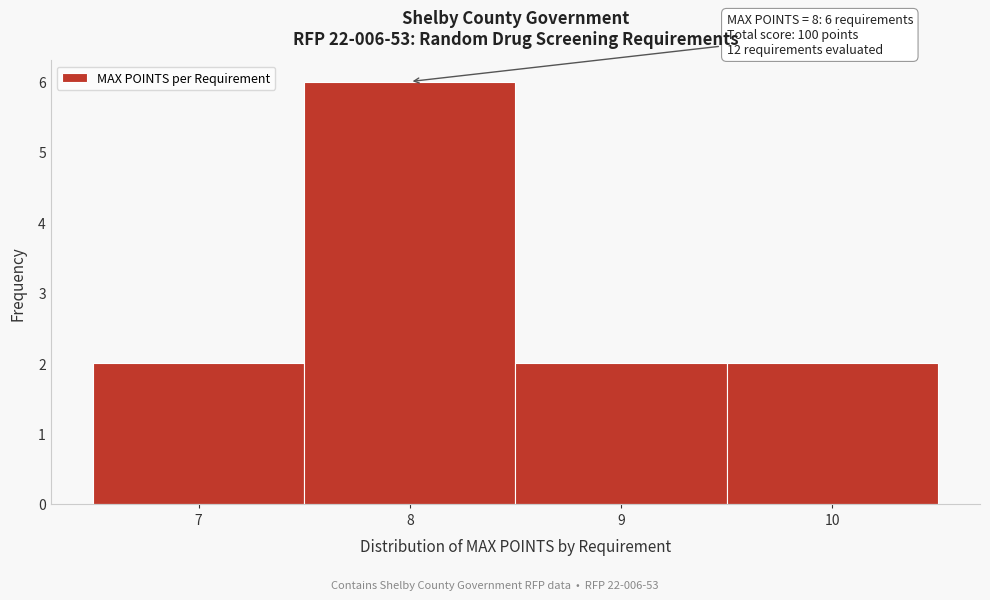

Over which range of the x-axis is the bar tallest?

7.5 to 8.5